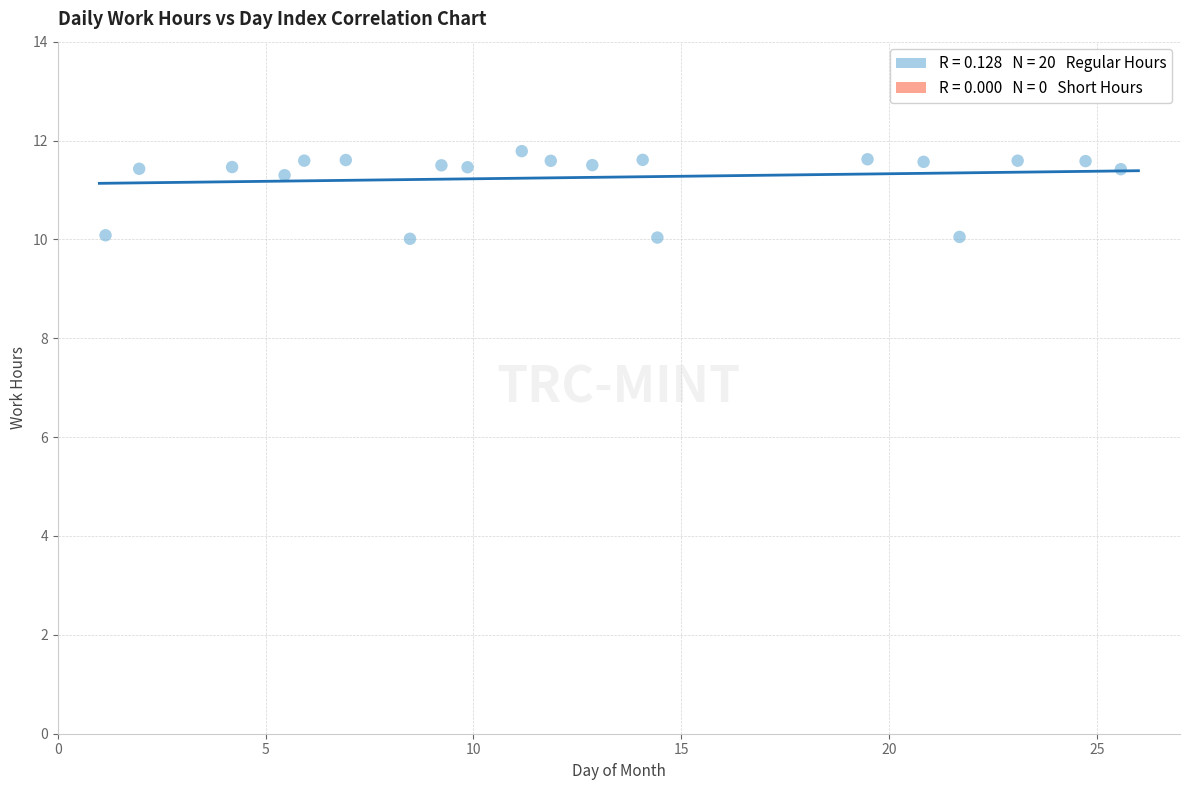

What is the range of X values (max minus min)?

24.4